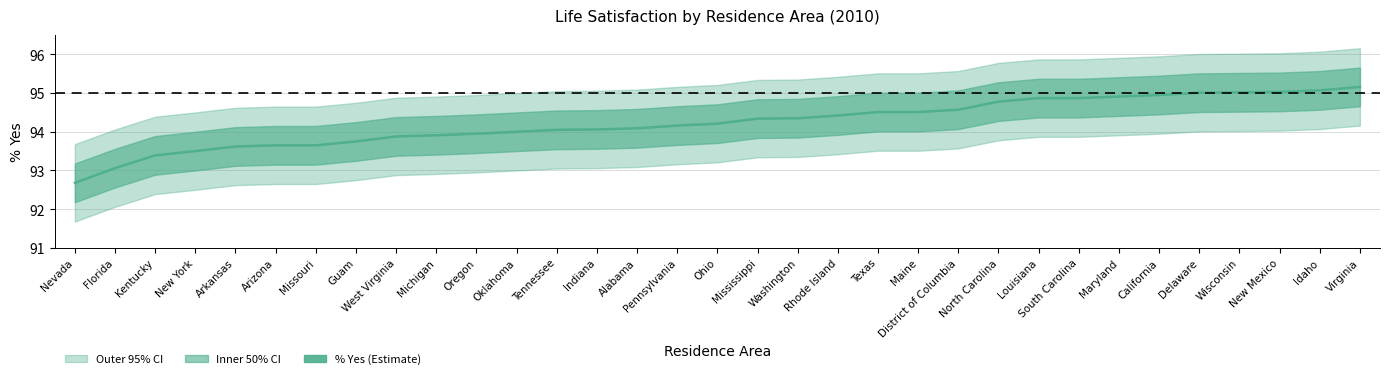

List the labels in order of value, largest first.

Virginia, Idaho, New Mexico, Wisconsin, Delaware, California, Maryland, Louisiana, South Carolina, North Carolina, District of Columbia, Texas, Maine, Rhode Island, Washington, Mississippi, Ohio, Pennsylvania, Alabama, Indiana, Tennessee, Oklahoma, Oregon, Michigan, West Virginia, Guam, Arizona, Missouri, Arkansas, New York, Kentucky, Florida, Nevada